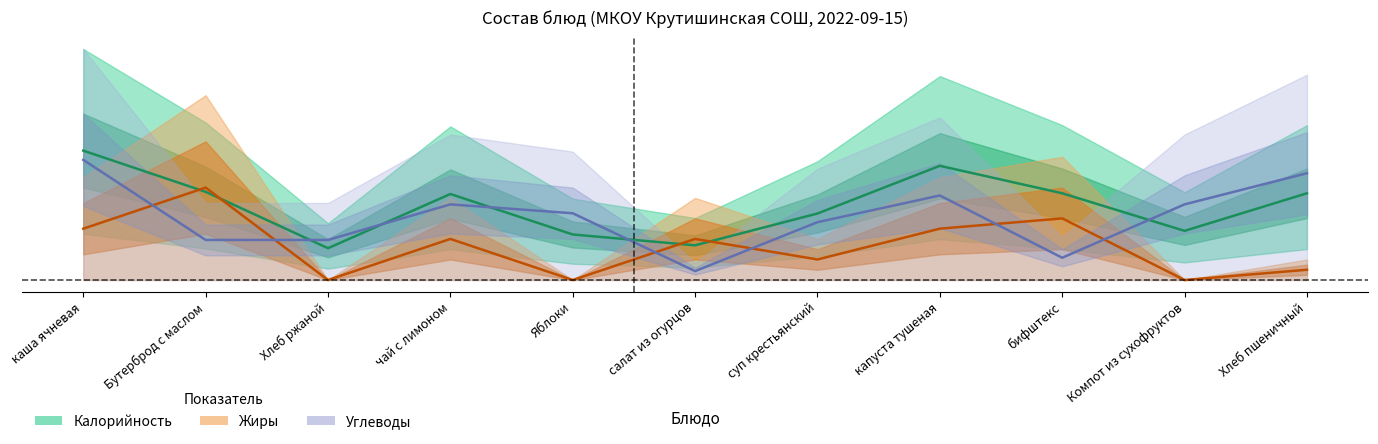

At how many categories does at least one series exceed 0?

11